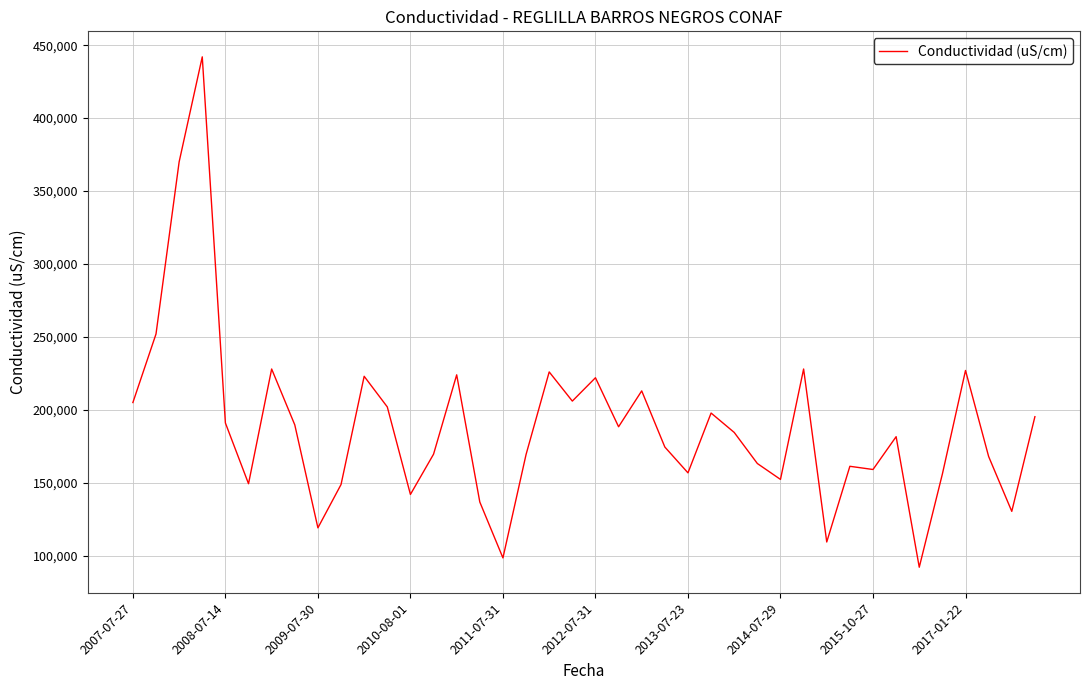

What is the maximum value shown in the chart?

442000